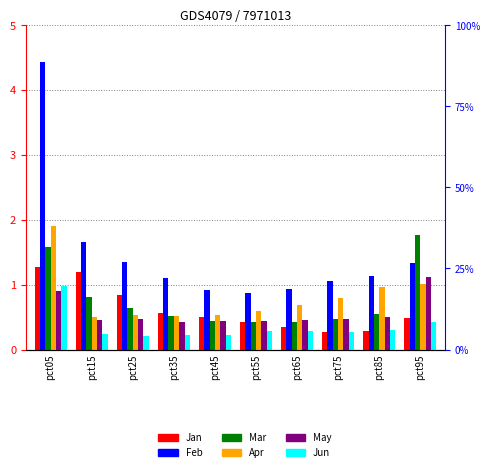

Reading left to right, extract all data points from this chart.

Jan: pct05=1.3	pct15=1.2	pct25=0.8	pct35=0.6	pct45=0.5	pct55=0.4	pct65=0.4	pct75=0.3	pct85=0.3	pct95=0.5
Feb: pct05=4.4	pct15=1.7	pct25=1.4	pct35=1.1	pct45=0.9	pct55=0.9	pct65=0.9	pct75=1.1	pct85=1.1	pct95=1.3
Mar: pct05=1.6	pct15=0.8	pct25=0.6	pct35=0.5	pct45=0.4	pct55=0.4	pct65=0.4	pct75=0.5	pct85=0.5	pct95=1.8
Apr: pct05=1.9	pct15=0.5	pct25=0.5	pct35=0.5	pct45=0.5	pct55=0.6	pct65=0.7	pct75=0.8	pct85=1.0	pct95=1.0
May: pct05=0.9	pct15=0.5	pct25=0.5	pct35=0.4	pct45=0.4	pct55=0.4	pct65=0.5	pct75=0.5	pct85=0.5	pct95=1.1
Jun: pct05=1.0	pct15=0.2	pct25=0.2	pct35=0.2	pct45=0.2	pct55=0.3	pct65=0.3	pct75=0.3	pct85=0.3	pct95=0.4